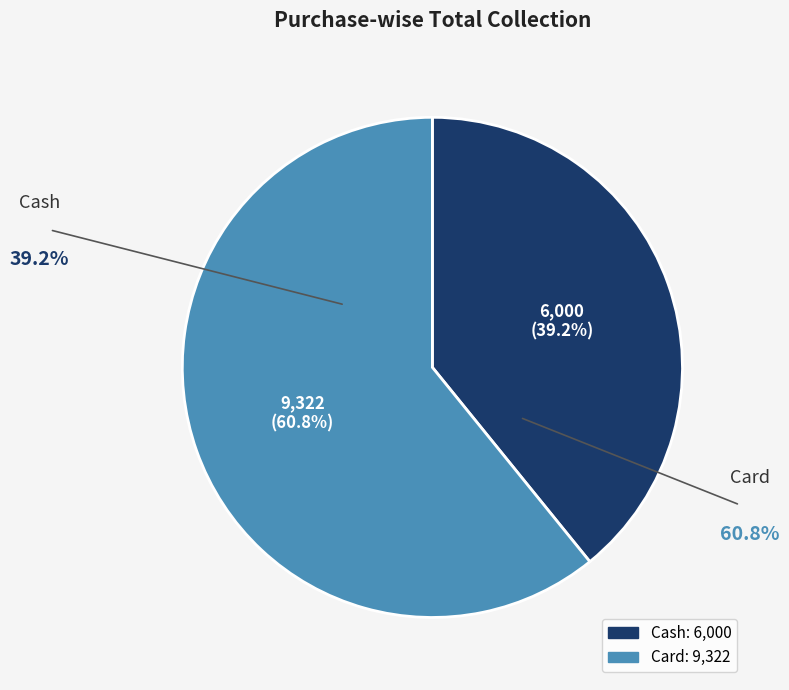

Does Card represent more than half of the total?

Yes